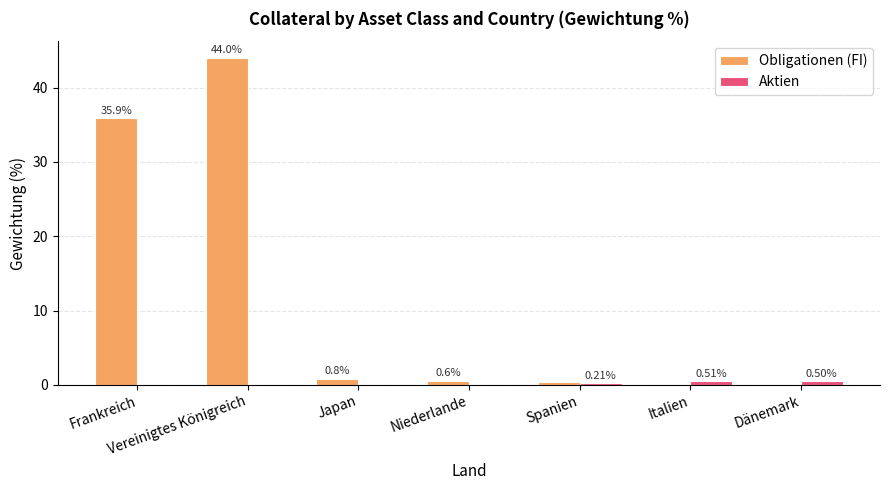

Which series changed the most between Niederlande and Italien?

Obligationen (FI)